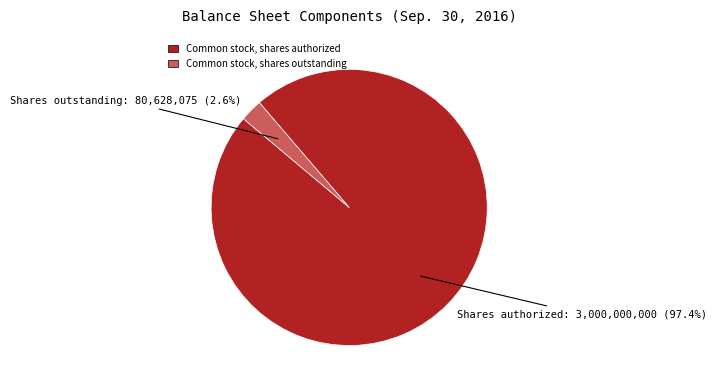

What percentage is the Common stock, shares authorized slice, to the nearest percent?

97%